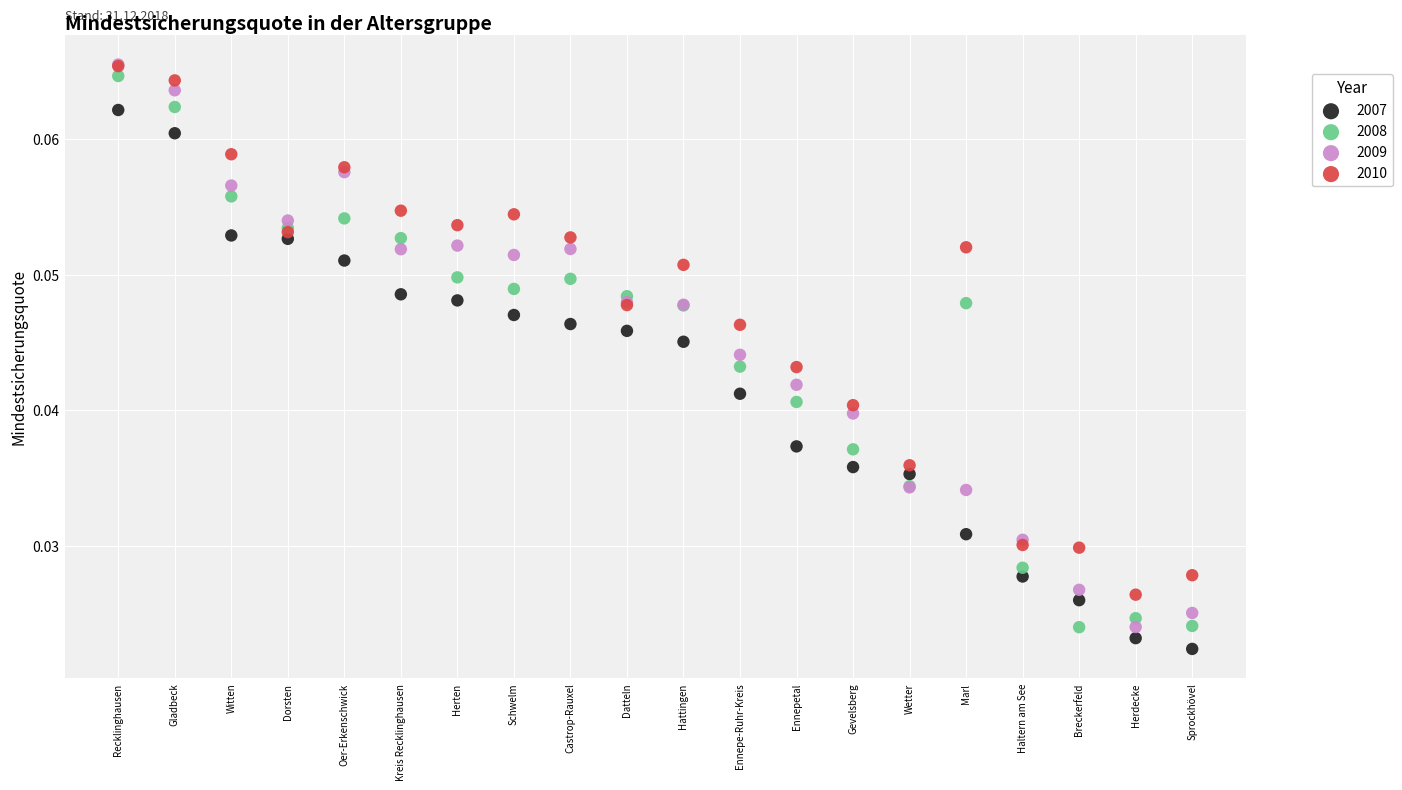

Which series has the widest spread of Y values?

2009